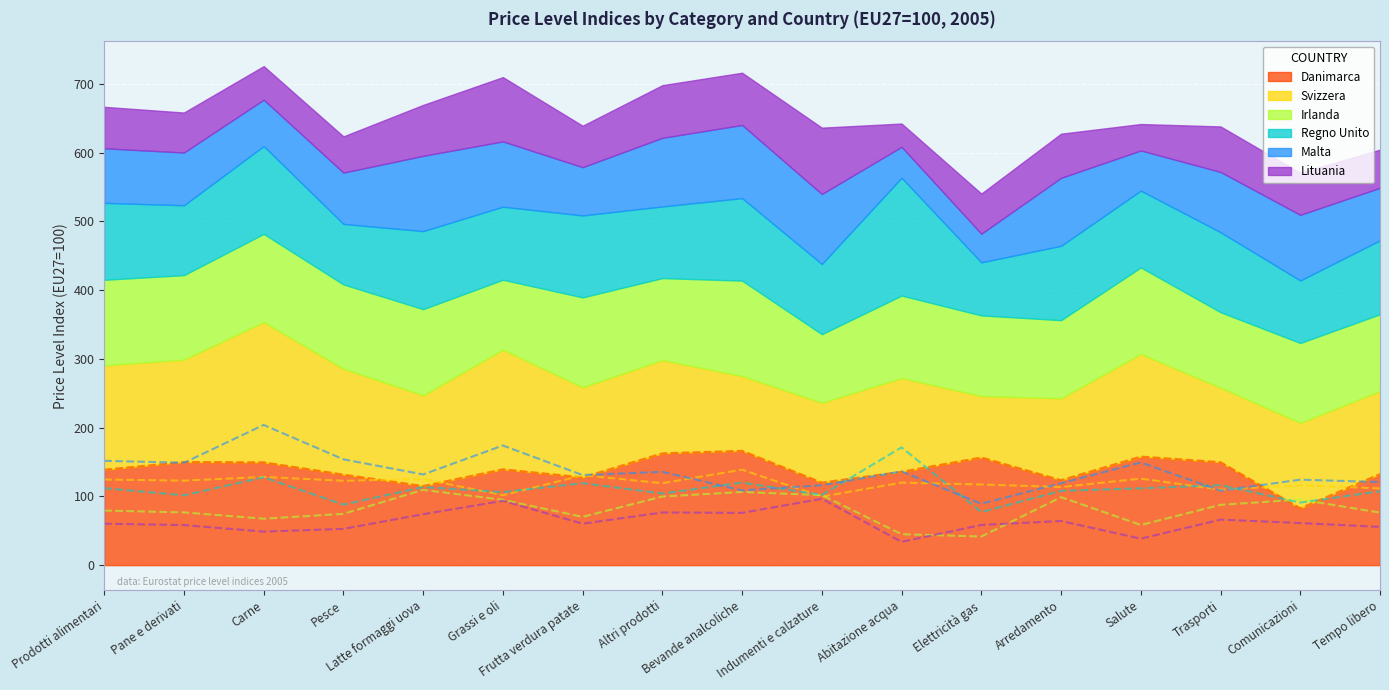

Reading left to right, extract all data points from this chart.

Danimarca: Prodotti alimentari=138.8	Pane e derivati=150.0	Carne=149.6	Pesce=131.7	Latte formaggi uova=115.1	Grassi e oli=139.4	Frutta verdura patate=127.7	Altri prodotti=162.6	Bevande analcoliche=166.3	Indumenti e calzature=120.1	Abitazione acqua=135.8	Elettricità gas=156.6	Arredamento=123.6	Salute=157.9	Trasporti=149.8	Comunicazioni=82.7	Tempo libero=132.5
Irlanda: Prodotti alimentari=124.5	Pane e derivati=122.9	Carne=128.3	Pesce=122.7	Latte formaggi uova=125.3	Grassi e oli=101.7	Frutta verdura patate=130.7	Altri prodotti=119.2	Bevande analcoliche=138.8	Indumenti e calzature=99.6	Abitazione acqua=120.0	Elettricità gas=117.3	Arredamento=113.6	Salute=125.8	Trasporti=109.8	Comunicazioni=116.1	Tempo libero=111.6
Malta: Prodotti alimentari=79.4	Pane e derivati=76.7	Carne=67.5	Pesce=74.6	Latte formaggi uova=109.5	Grassi e oli=95.0	Frutta verdura patate=70.2	Altri prodotti=99.8	Bevande analcoliche=106.4	Indumenti e calzature=101.8	Abitazione acqua=45.0	Elettricità gas=41.6	Arredamento=98.9	Salute=58.4	Trasporti=87.7	Comunicazioni=95.4	Tempo libero=76.4
Regno Unito: Prodotti alimentari=111.9	Pane e derivati=101.6	Carne=127.7	Pesce=88.0	Latte formaggi uova=113.5	Grassi e oli=106.2	Frutta verdura patate=119.2	Altri prodotti=104.2	Bevande analcoliche=120.0	Indumenti e calzature=102.1	Abitazione acqua=171.3	Elettricità gas=77.2	Arredamento=108.1	Salute=111.7	Trasporti=116.3	Comunicazioni=91.0	Tempo libero=107.5
Svizzera: Prodotti alimentari=151.7	Pane e derivati=148.9	Carne=203.9	Pesce=153.9	Latte formaggi uova=131.9	Grassi e oli=174.0	Frutta verdura patate=131.0	Altri prodotti=135.7	Bevande analcoliche=108.7	Indumenti e calzature=116.2	Abitazione acqua=136.3	Elettricità gas=89.3	Arredamento=119.1	Salute=149.3	Trasporti=108.3	Comunicazioni=124.3	Tempo libero=120.8
Lituania: Prodotti alimentari=60.3	Pane e derivati=58.2	Carne=48.8	Pesce=52.7	Latte formaggi uova=74.1	Grassi e oli=93.5	Frutta verdura patate=60.3	Altri prodotti=76.6	Bevande analcoliche=76.0	Indumenti e calzature=96.5	Abitazione acqua=33.9	Elettricità gas=58.4	Arredamento=64.2	Salute=38.5	Trasporti=66.2	Comunicazioni=61.2	Tempo libero=55.6